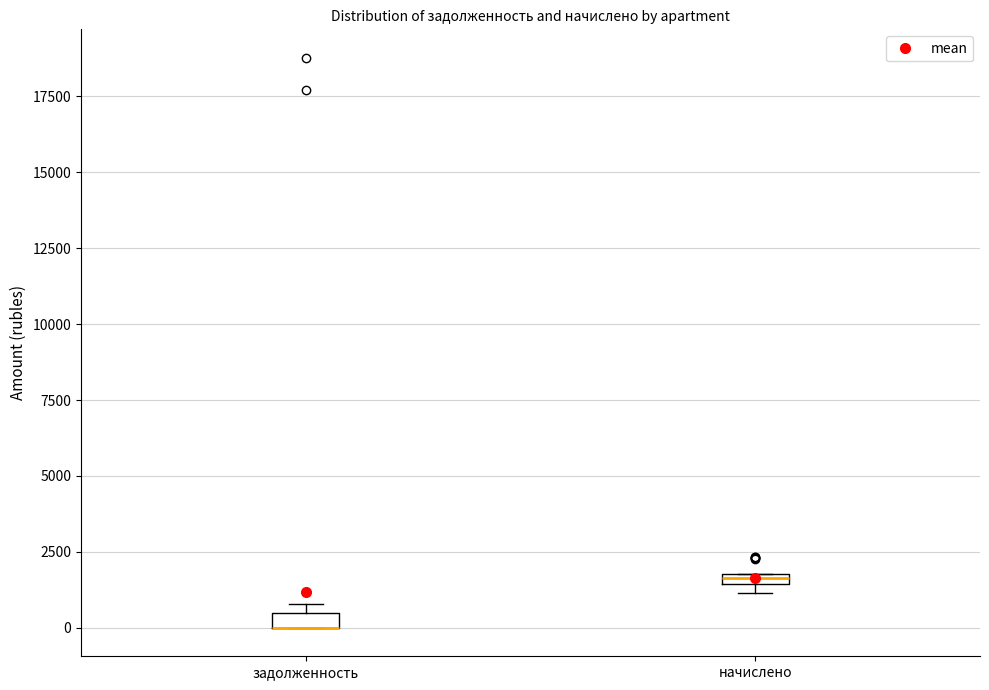

Where is the upper edge of the box for начислено on the y-axis? The values are not printed on the chart, so give them approximately, as read against the axis.

2000